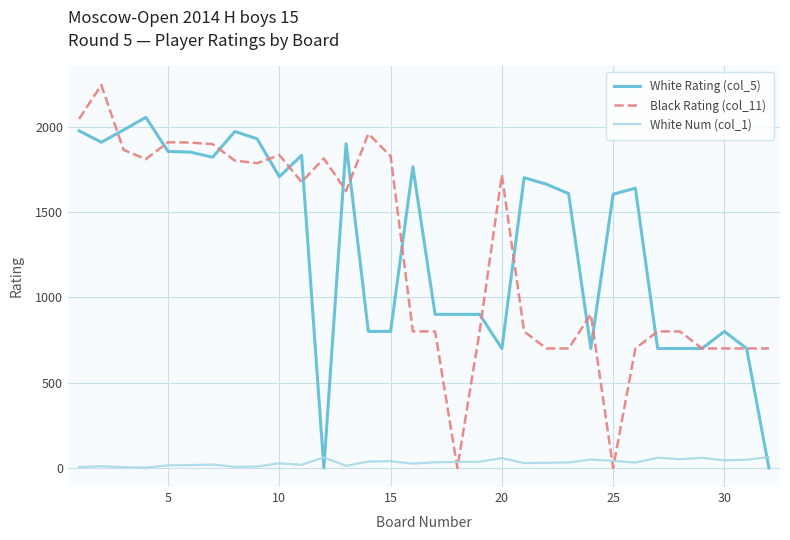

Rank the series by their maximum value, from highest to lowest.

Black Rating (col_11), White Rating (col_5), White Num (col_1)